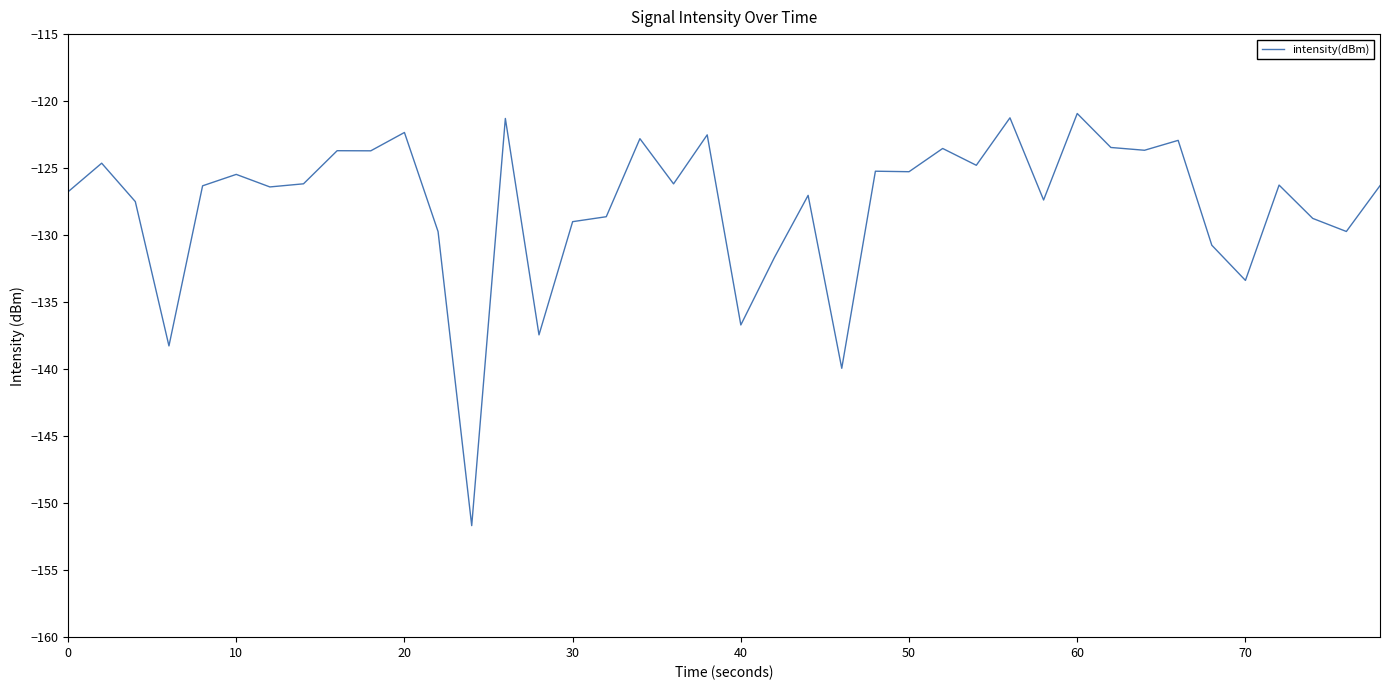

What is the difference between the maximum and minimum values?

30.8